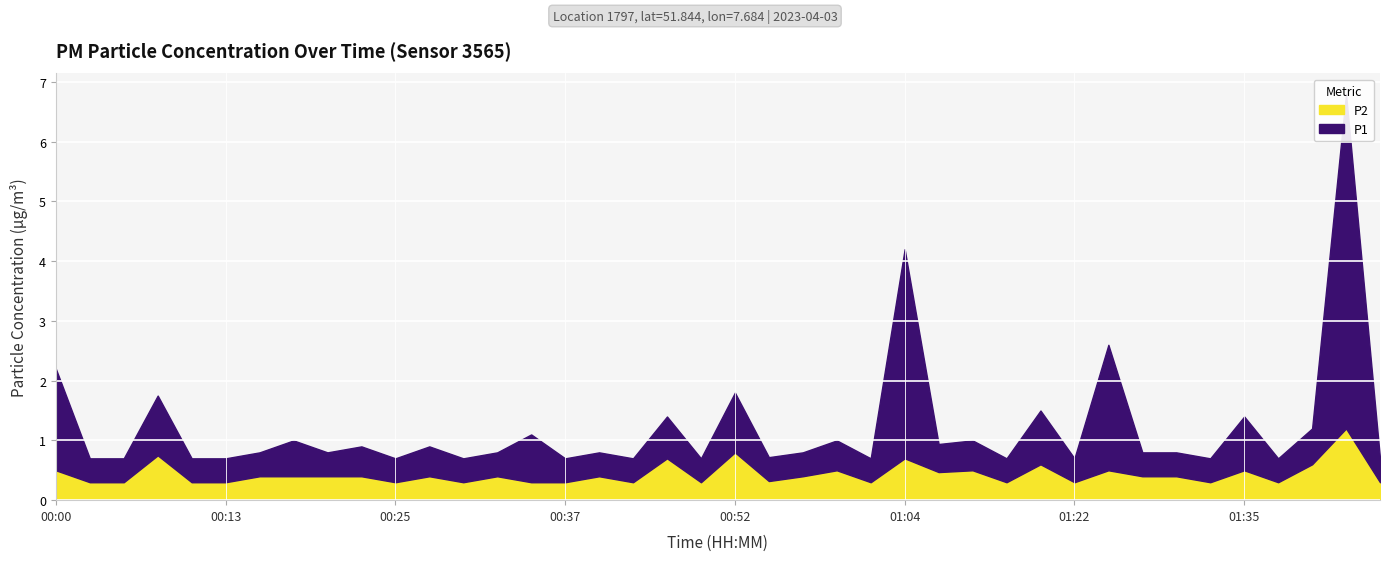

What is the difference between the P2 values at 00:22 and 00:49?

0.1